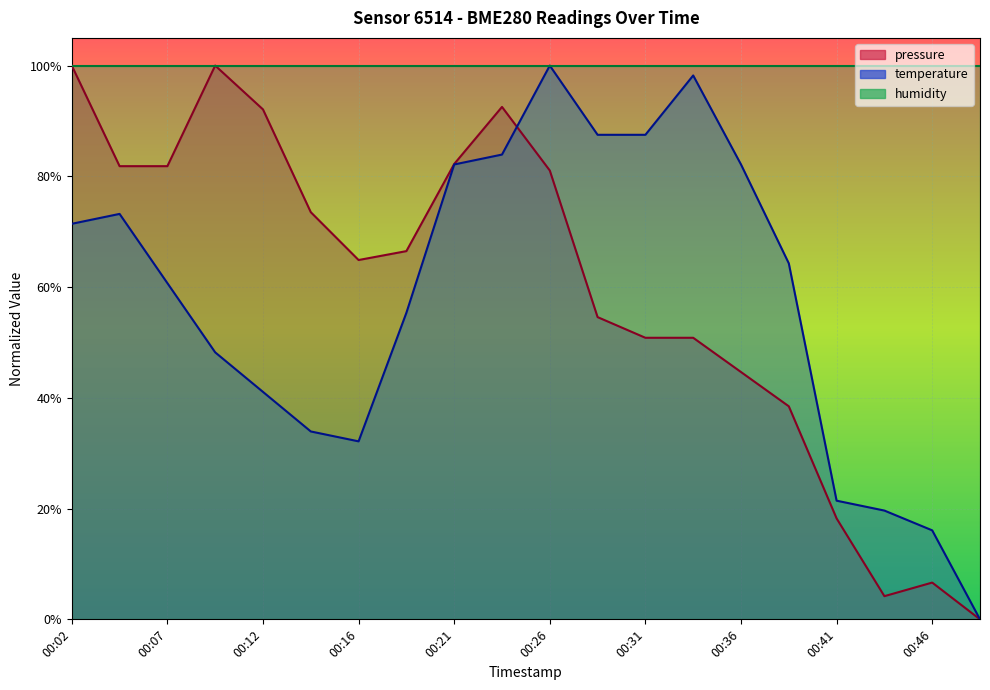

How many data points in temperature are above 0?

19